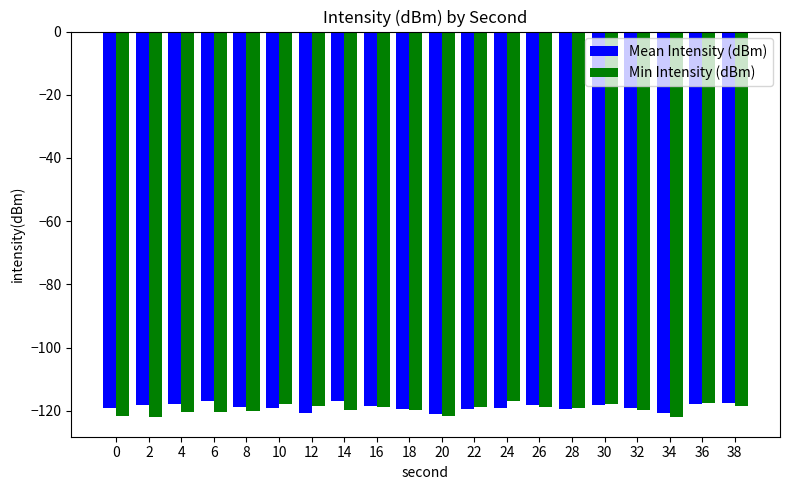

What is the spread (max minus min) of values at 30?

0.3